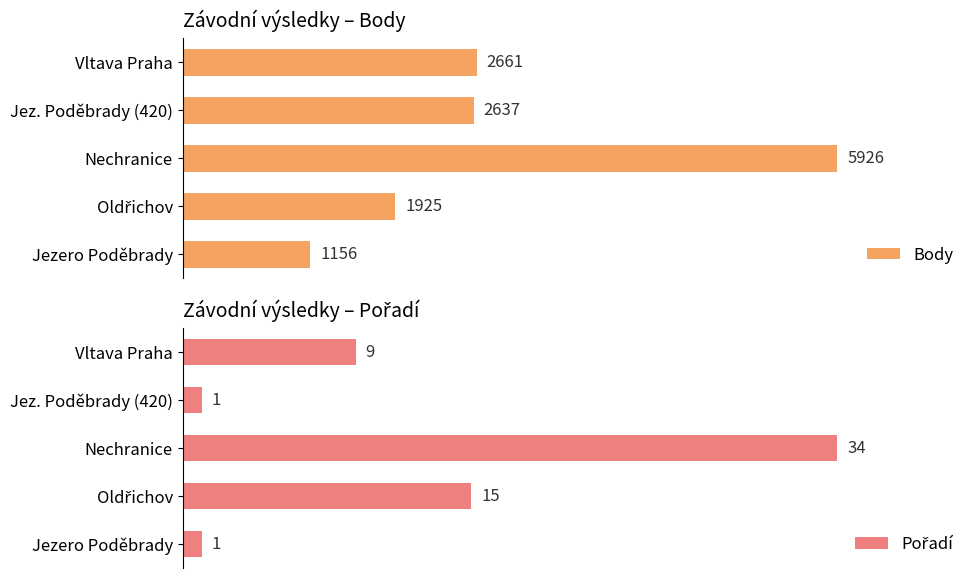

Rank the series by their maximum value, from lowest to highest.

Body, Pořadí